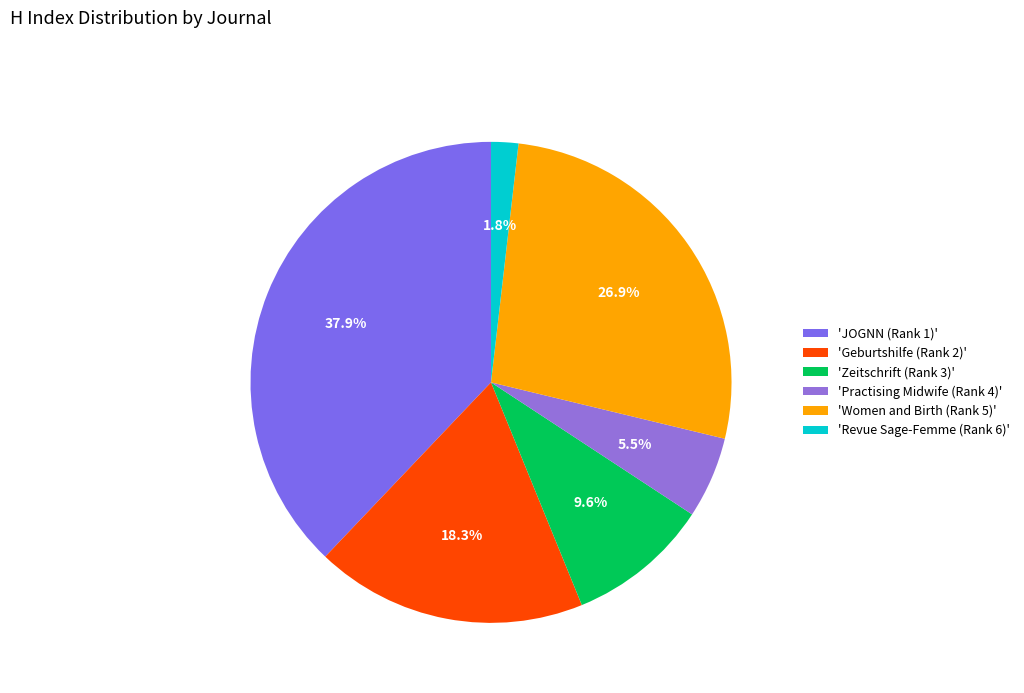

How many segments does this pie chart have?

6